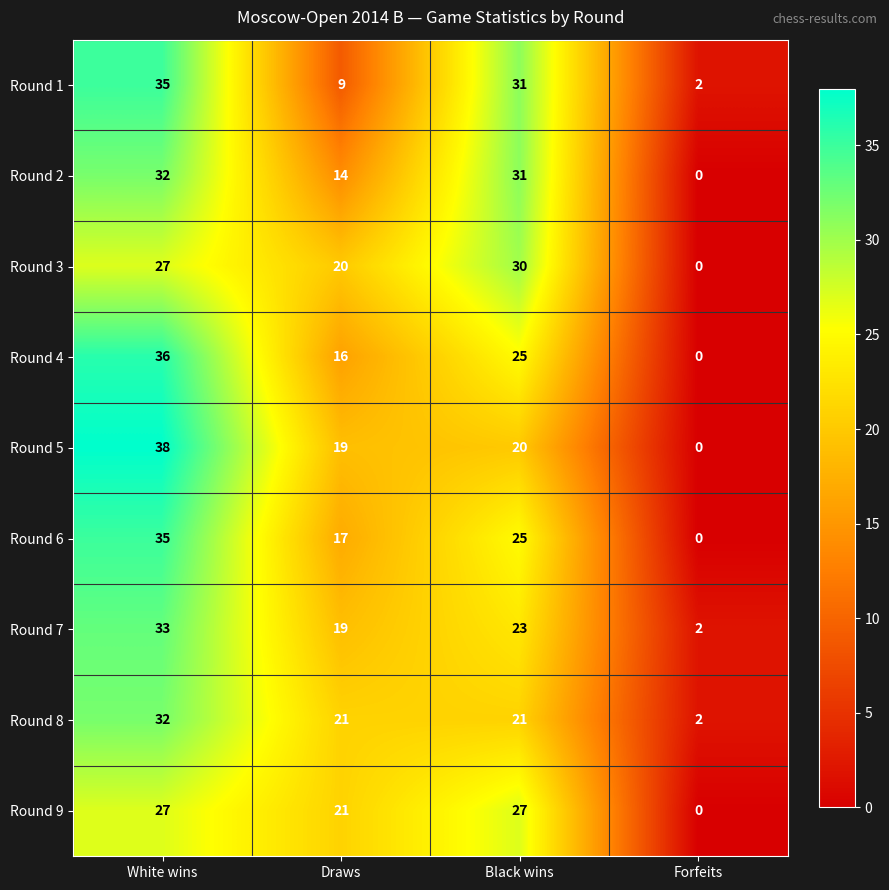

At which category does the chart reach its minimum across all series?

Forfeits